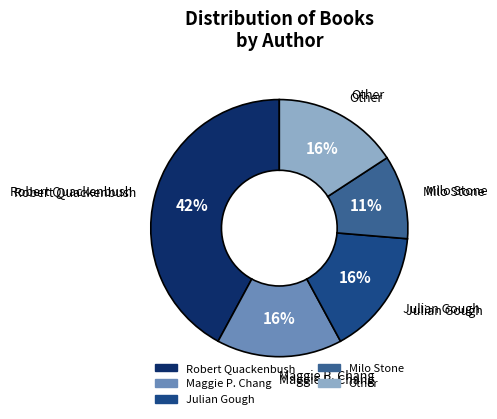

How many slices are in this pie chart?

5